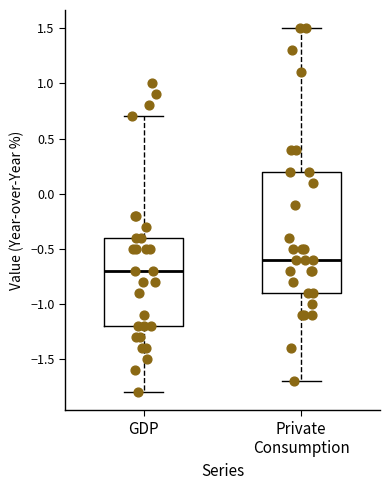

Where is the upper edge of the box for GDP on the y-axis? The values are not printed on the chart, so give them approximately, as read against the axis.

-0.4